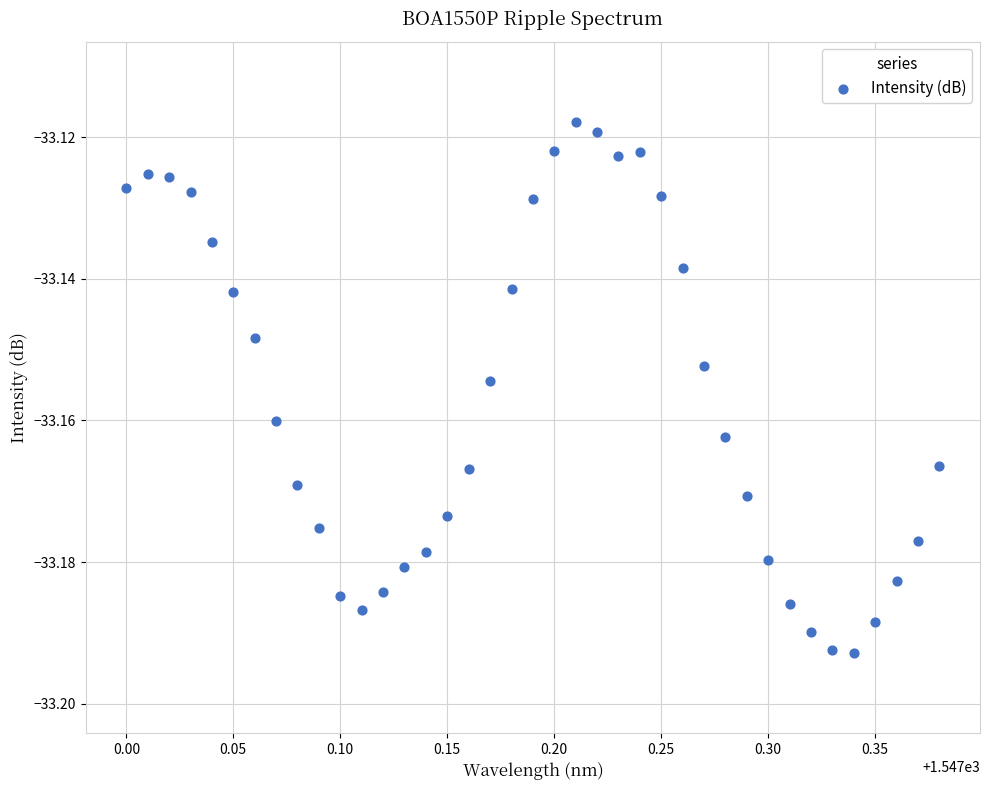

What is the range of X values (max minus min)?

0.4